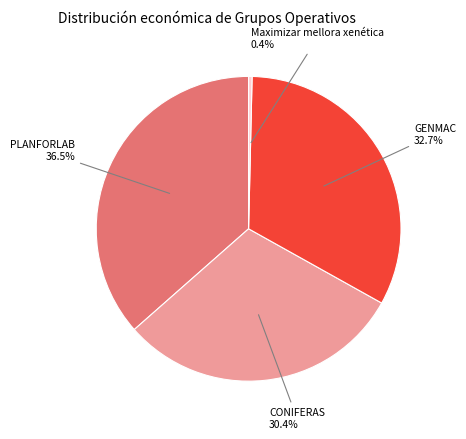

The GENMAC slice represents 33% of the pie. True or false?

True